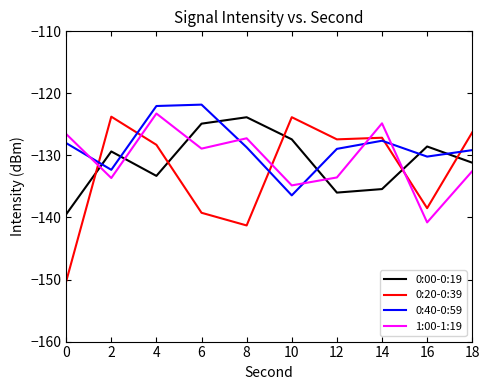

How many lines are shown in the chart?

4